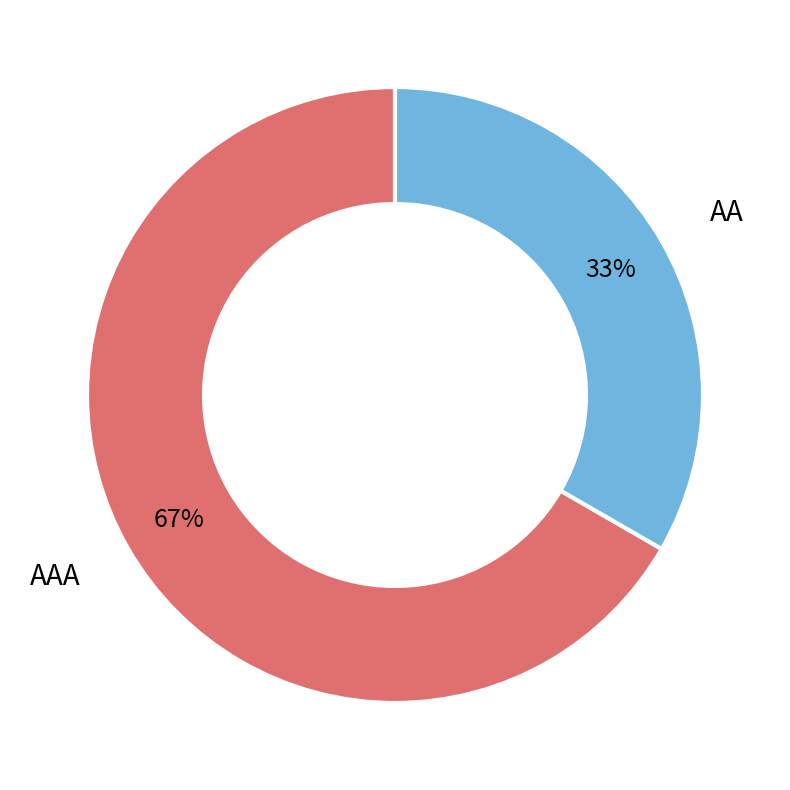

Do AA and AAA together represent more than half of the pie?

Yes